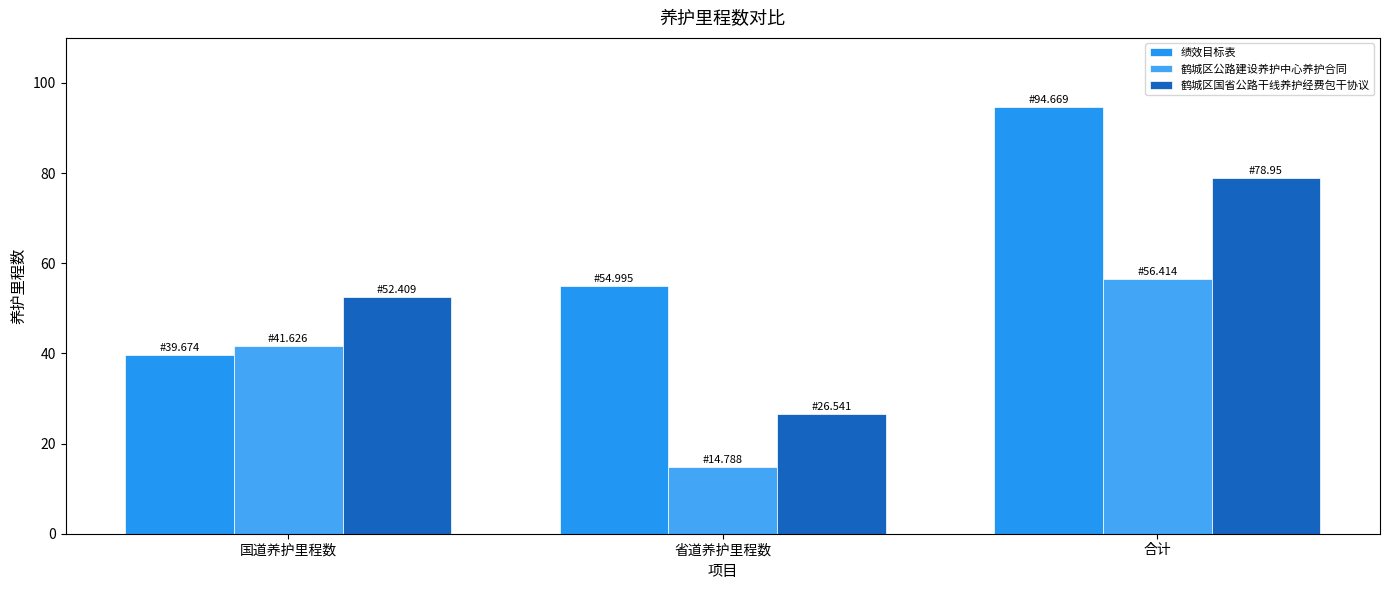

Reading left to right, what are all the values shown in this chart?

绩效目标表: 39.7	55.0	94.7
鹤城区公路建设养护中心养护合同: 41.6	14.8	56.4
鹤城区国省公路干线养护经费包干协议: 52.4	26.5	79.0